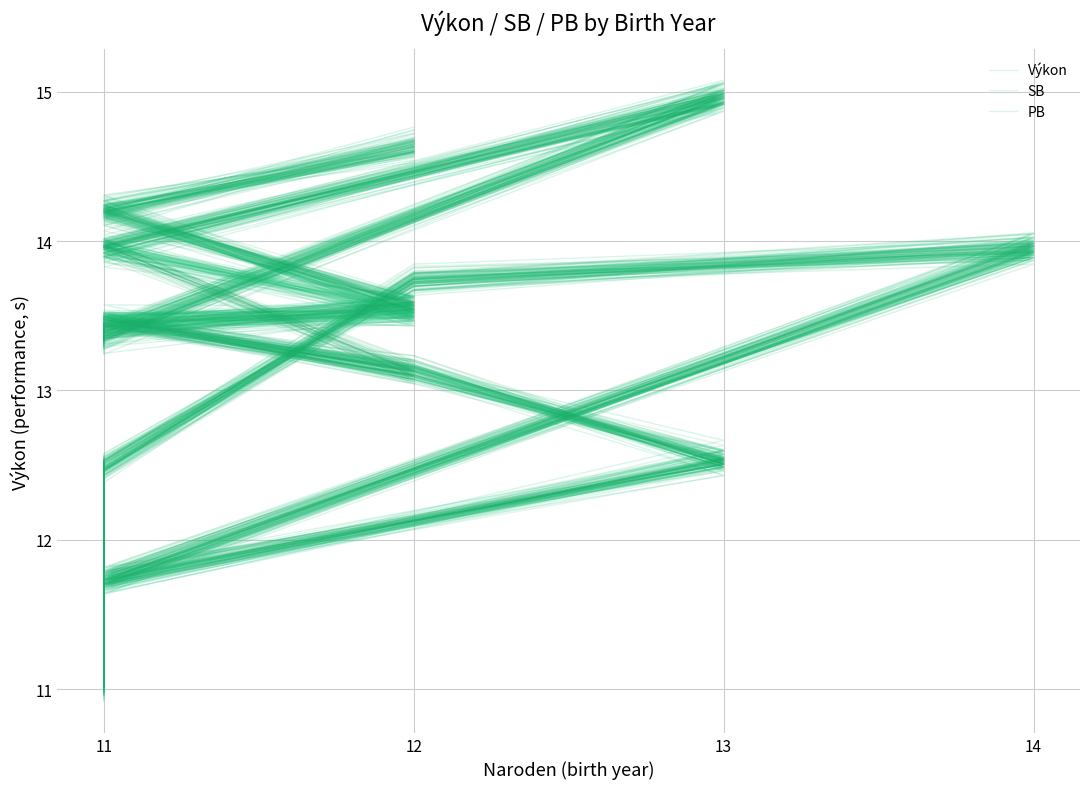

At which category does the chart reach its peak across all series?

13